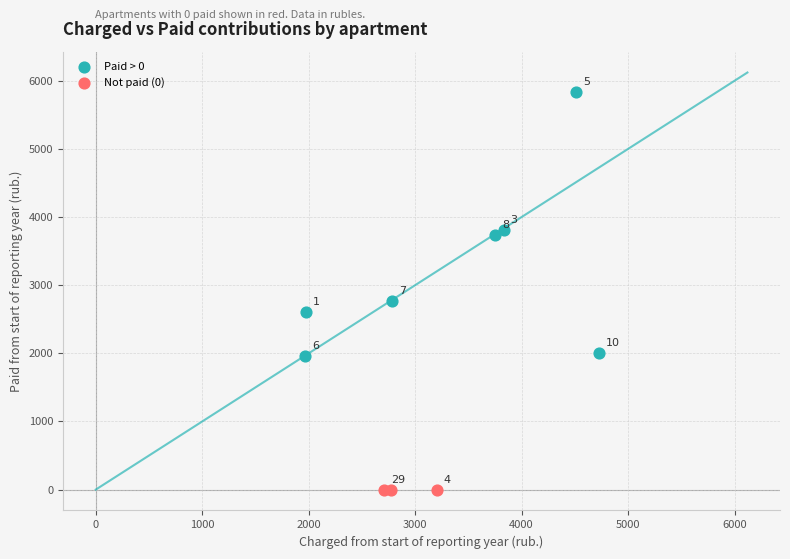

What are all the series names shown in the legend?

Paid > 0, Not paid (0)